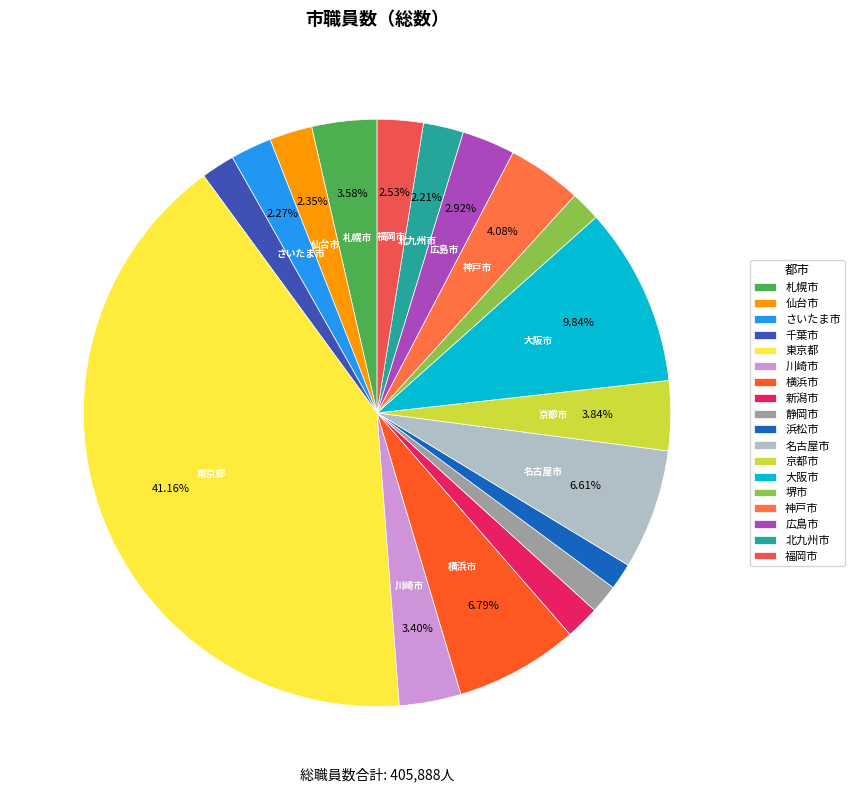

Which slice is the largest?

東京都